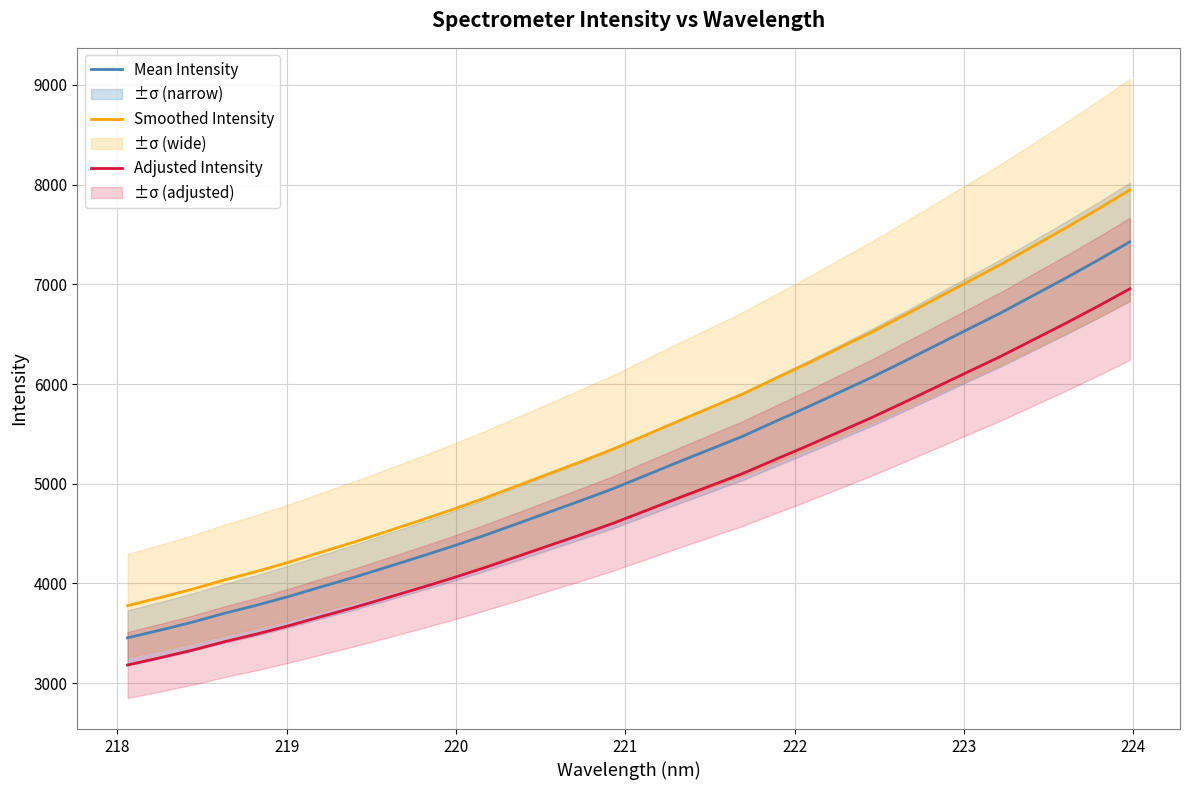

True or false: Smoothed Intensity and Mean Intensity intersect in this chart.

False